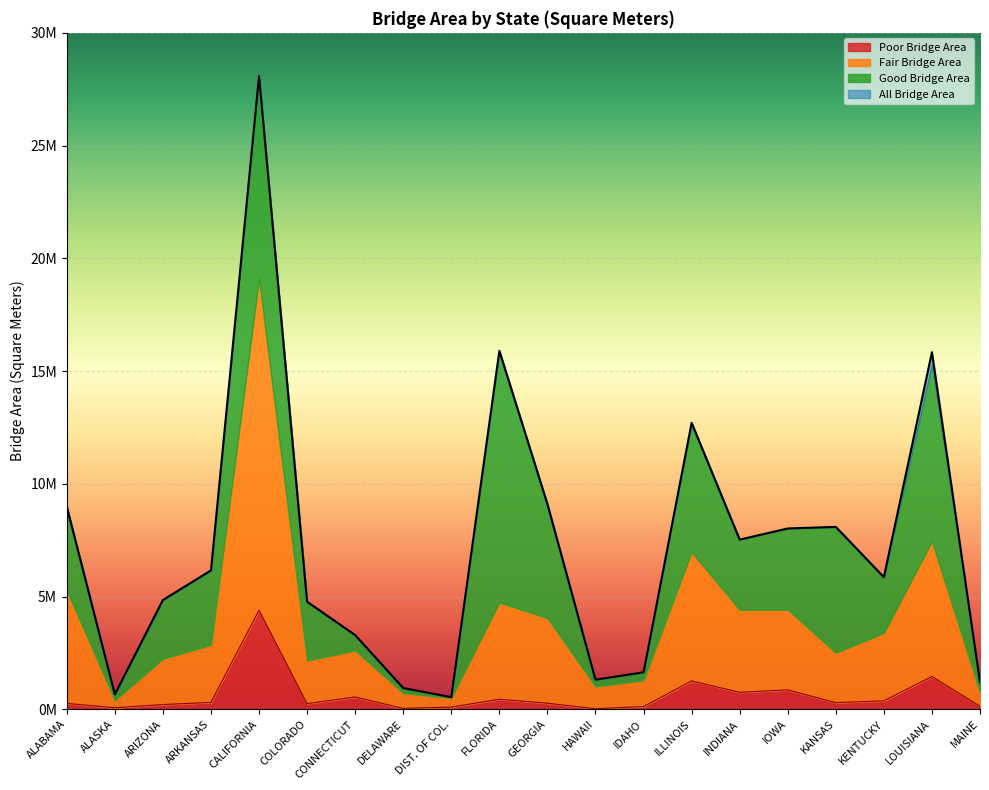

How many lines are shown in the chart?

2